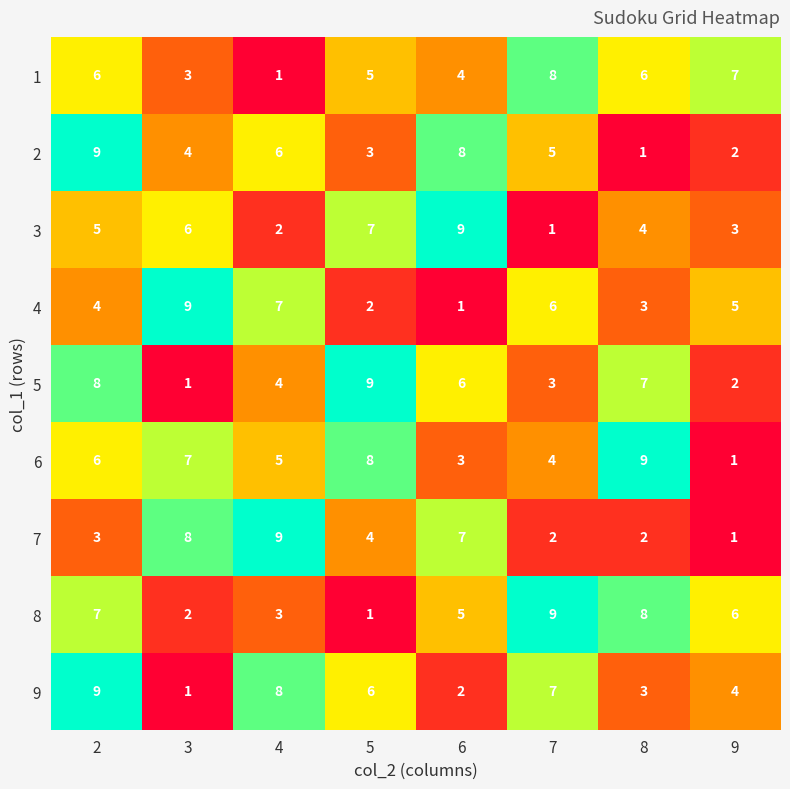

What is the spread (max minus min) of values at 4?

8